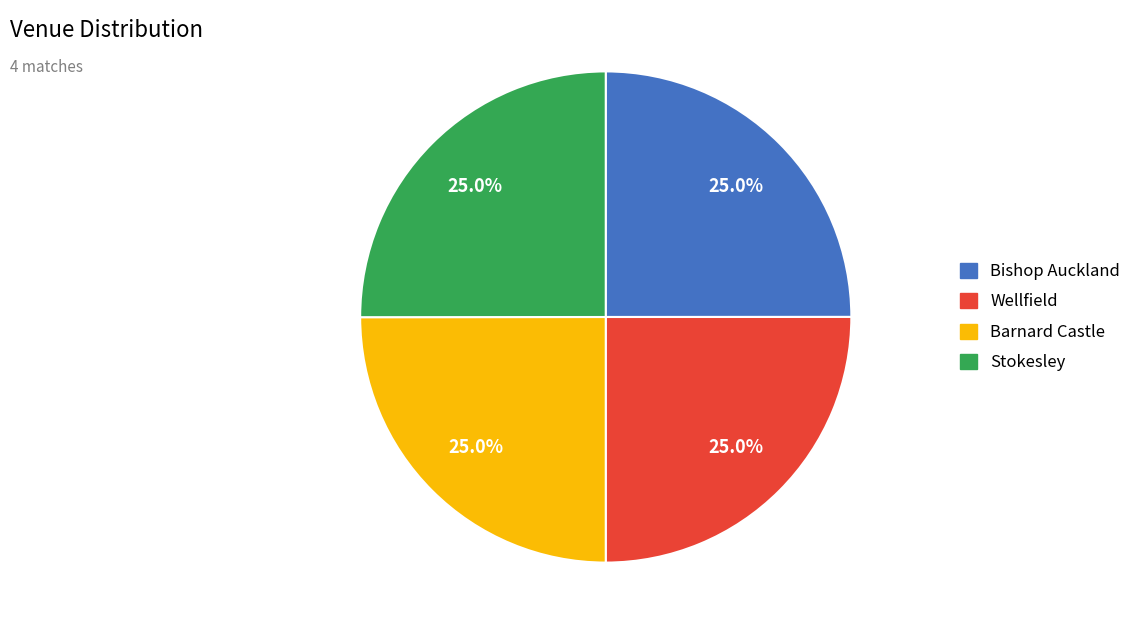

What is the ratio of the value at Barnard Castle to the value at Stokesley?

1.0